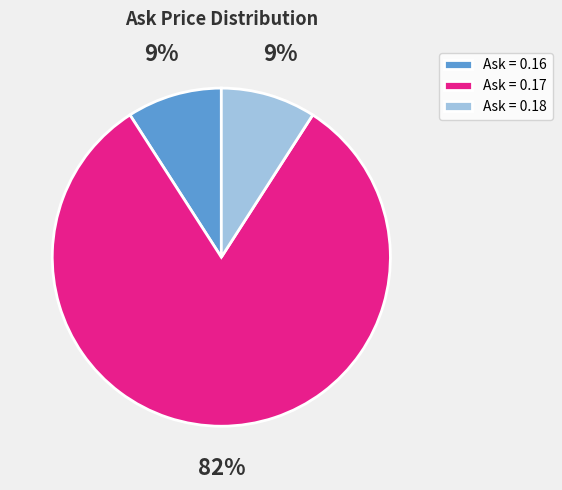

How many segments does this pie chart have?

3